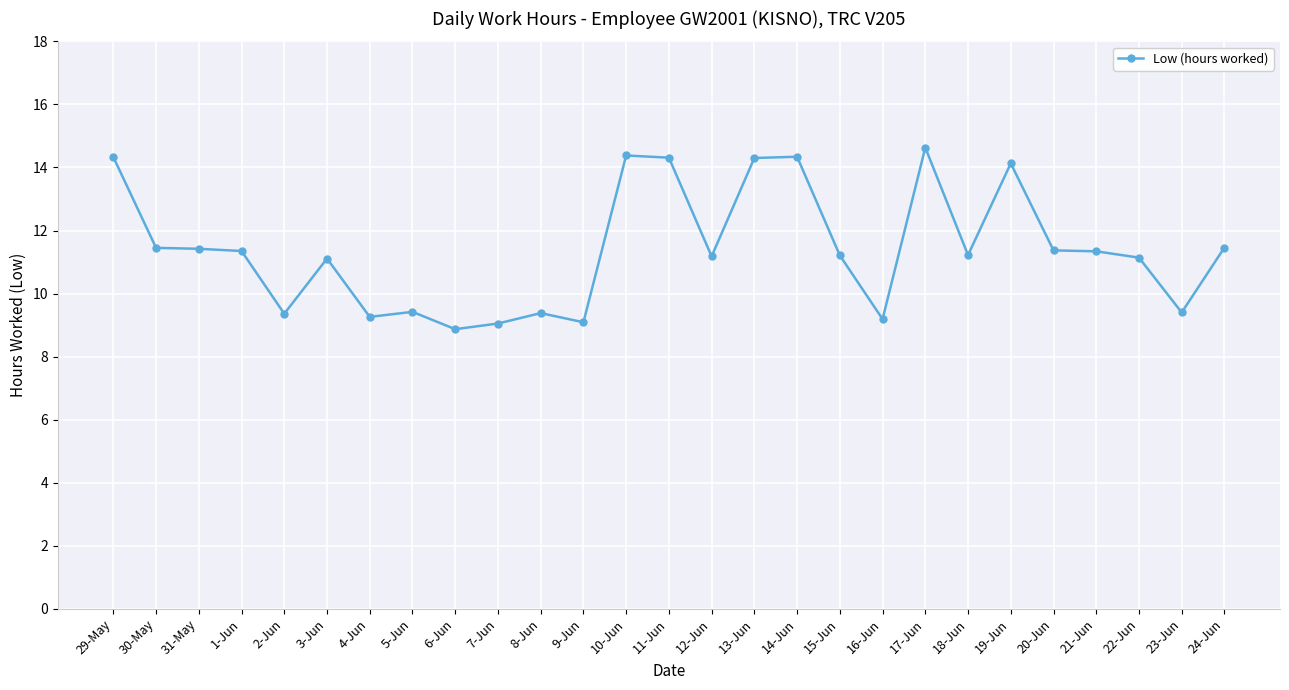

What is the approximate value at 22-Jun?

11.1